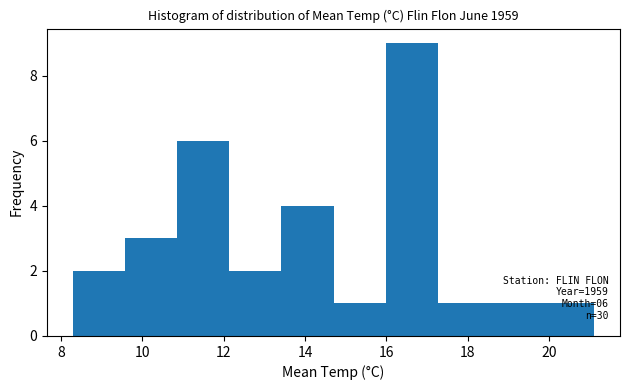

Which range on the x-axis has the tallest bar?

15.98 to 17.26